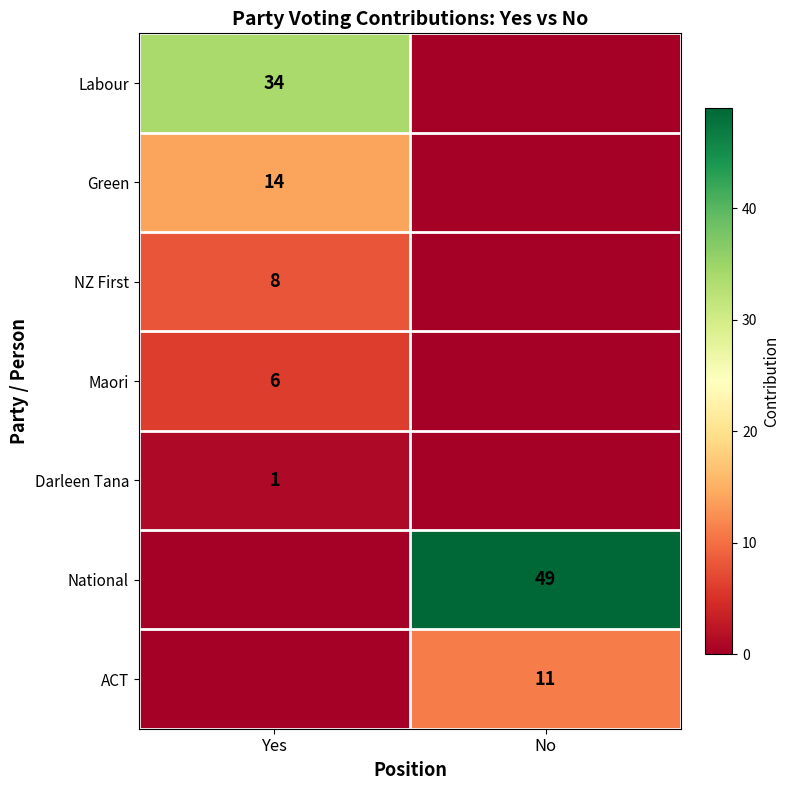

The value of National at No is 49. True or false?

True